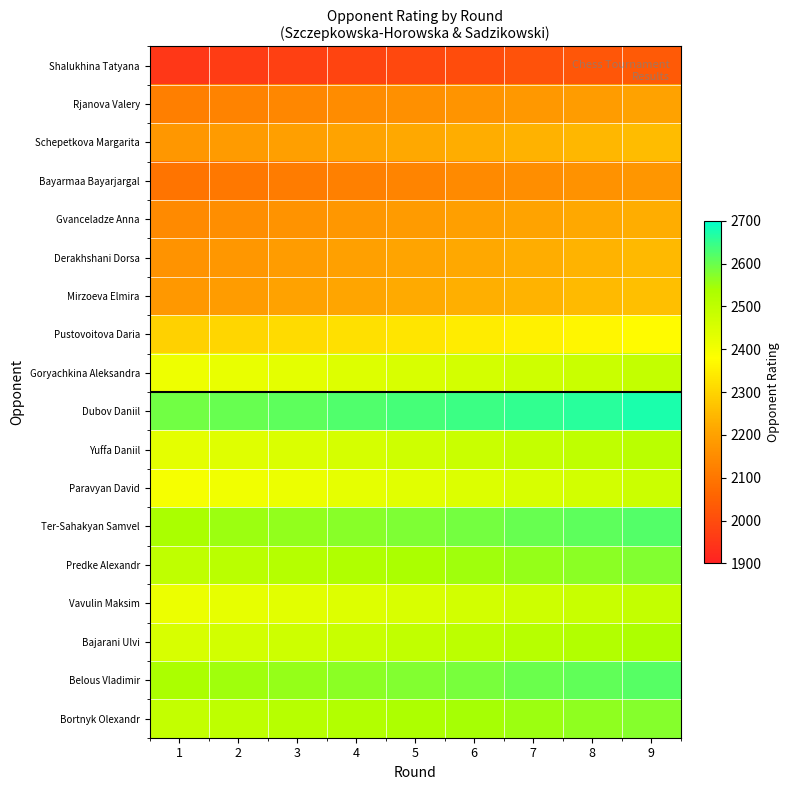

At how many categories does at least one series exceed 2289?

9